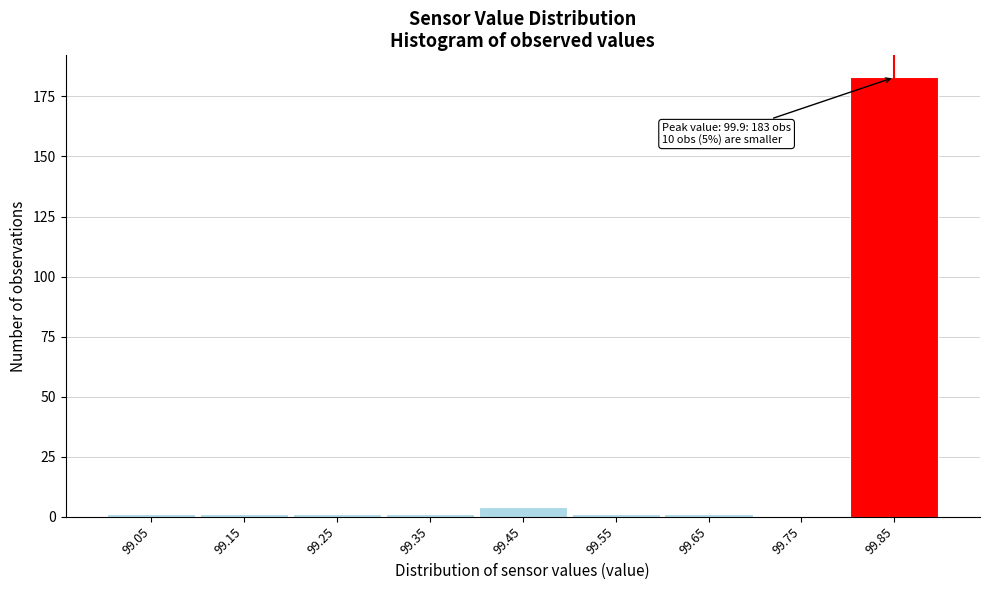

Reading left to right, what are all the values shown in this chart?

99.05=1	99.15=1	99.25=1	99.35=1	99.45=4	99.55=1	99.65=1	99.75=0	99.85=183